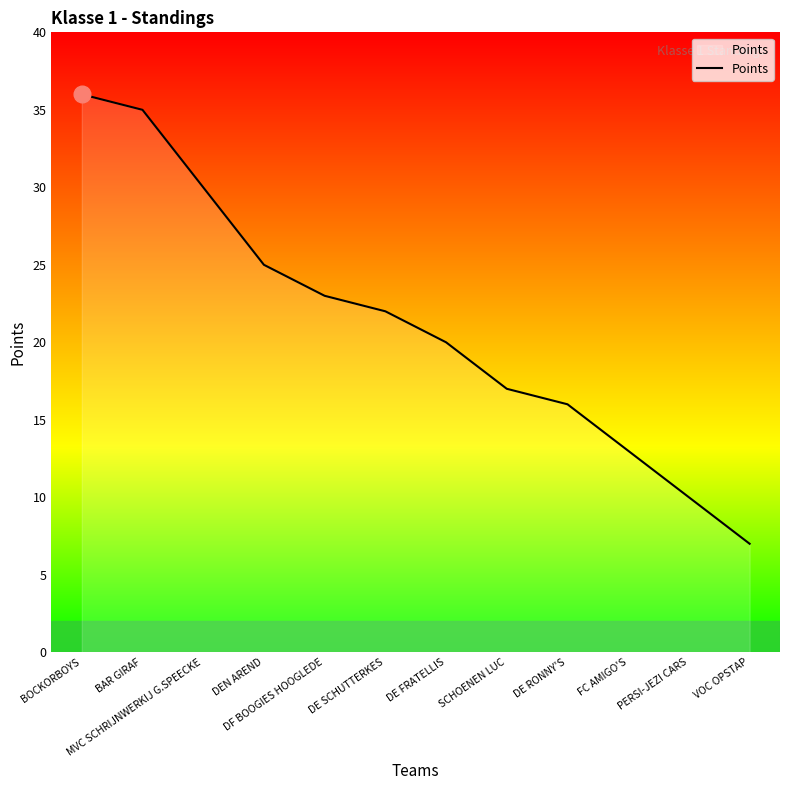

Count the number of data series in this chart.

1